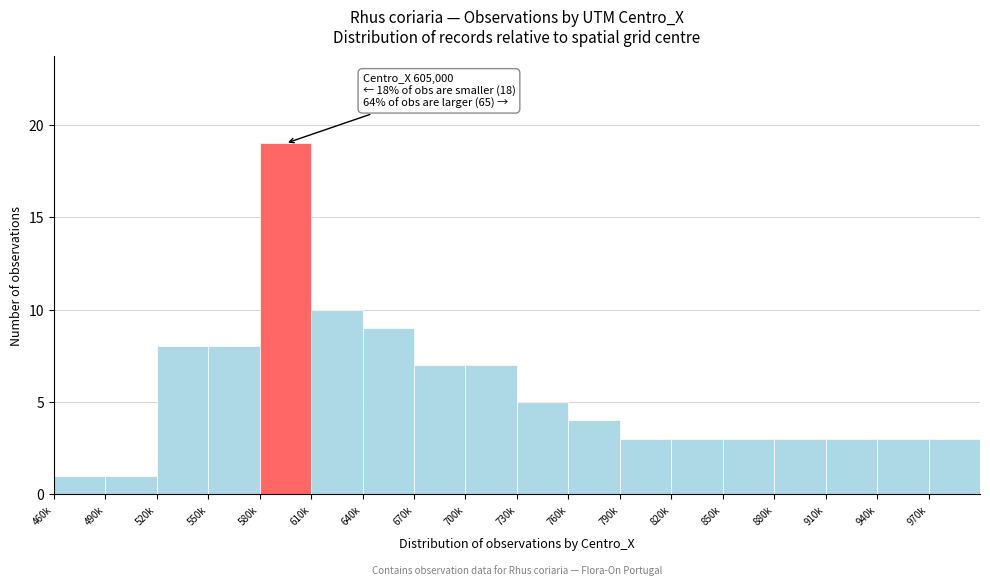

Reading left to right, transcribe all the data shown in this chart.

1	1	8	8	19	10	9	7	7	5	4	3	3	3	3	3	3	3